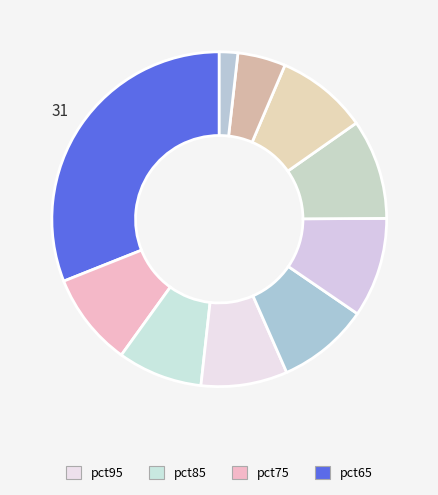

Does any single category account for the majority?

No